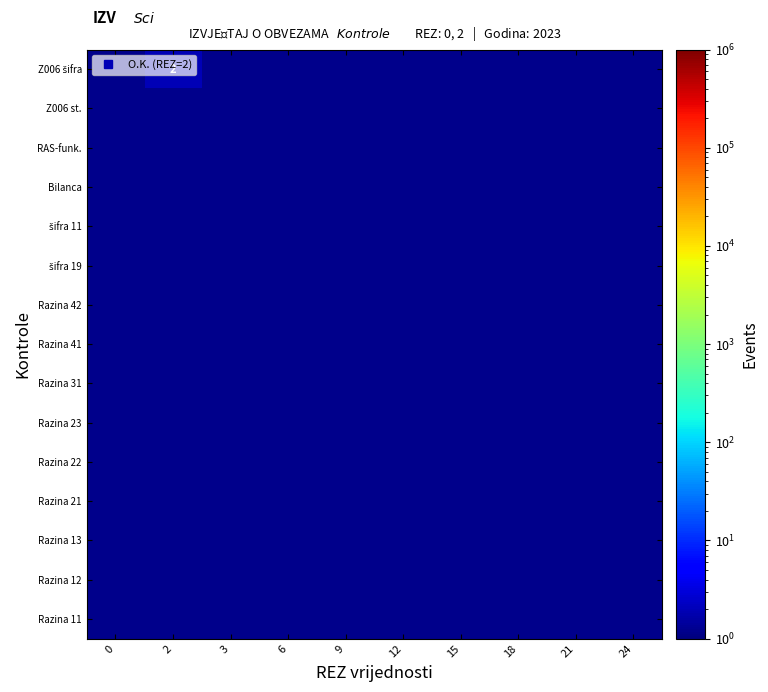

Between 3 and 6, which is larger?

3